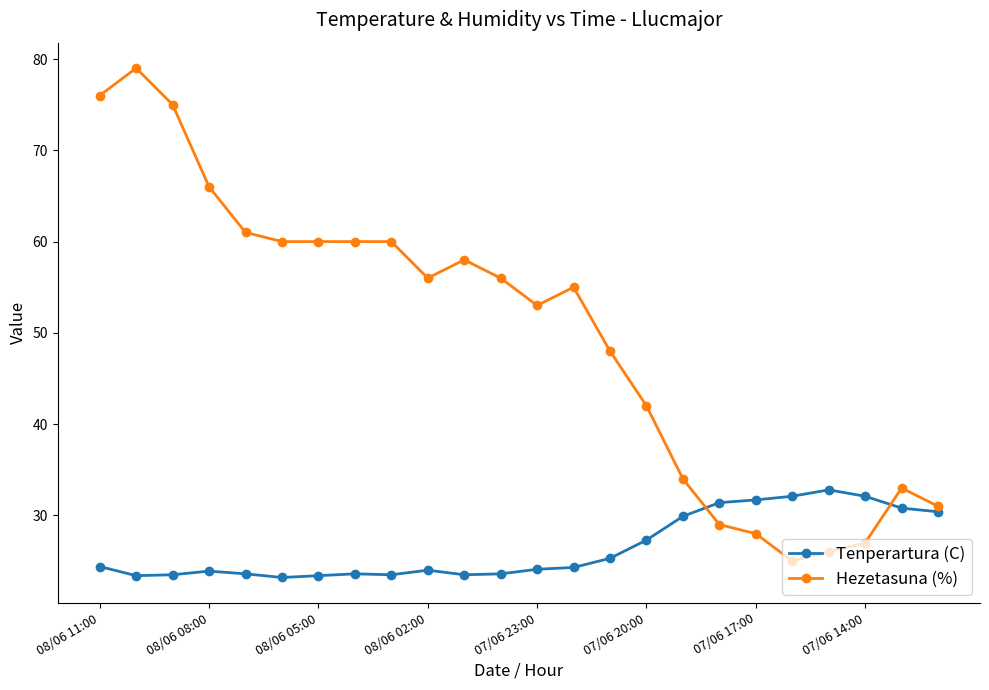

List the series in order of their peak value, highest first.

Hezetasuna (%), Tenperartura (C)